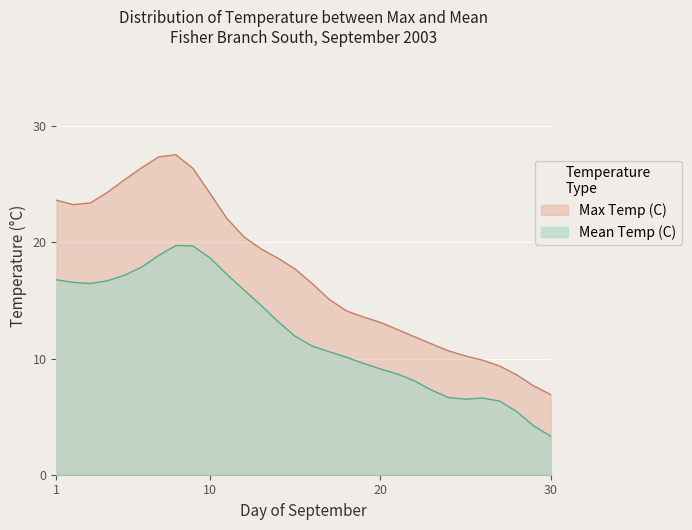

True or false: Max Temp (C) and Mean Temp (C) cross at least once.

False